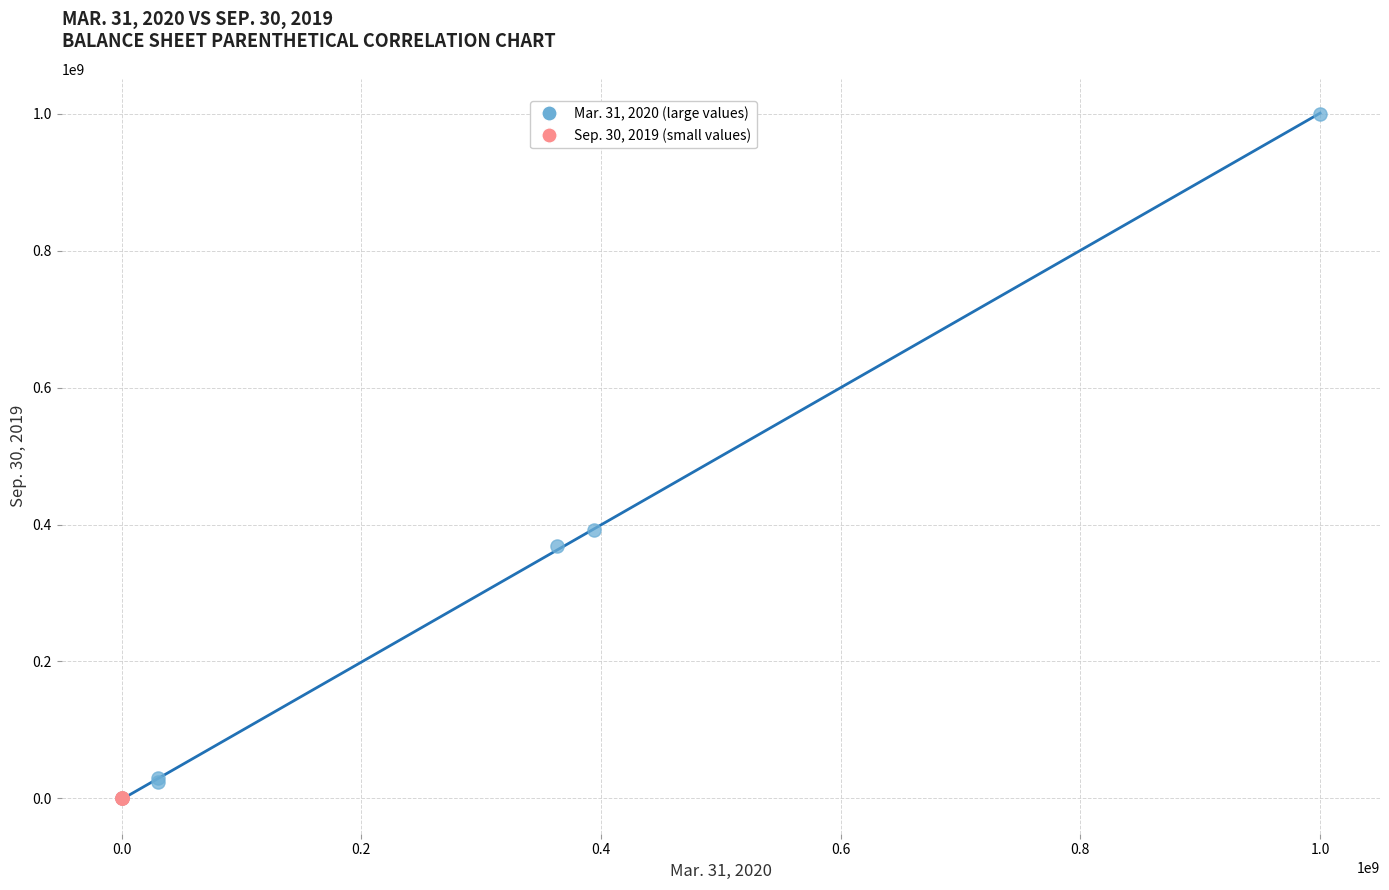

Which series has the largest Y range (max minus min)?

Mar. 31, 2020 (large values)